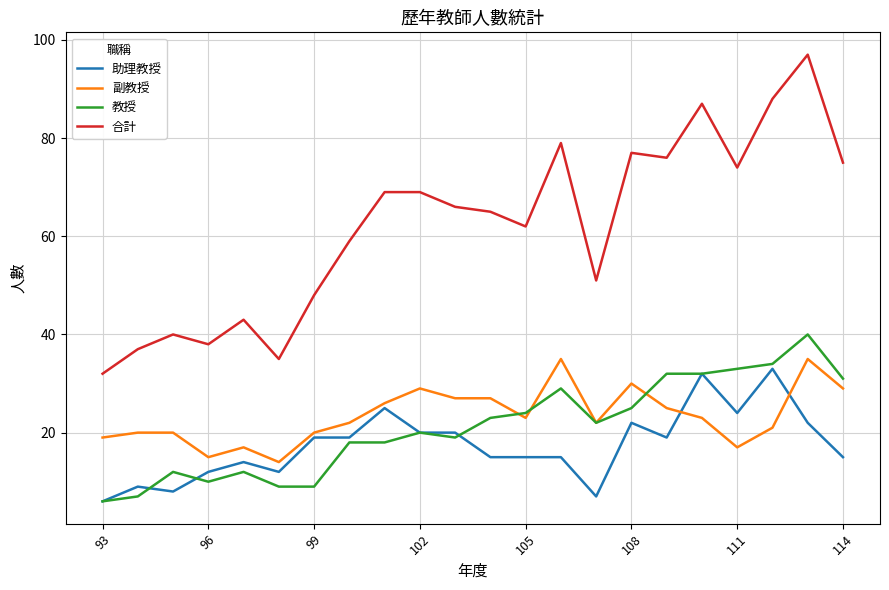

Which series has the largest total across all categories?

合計